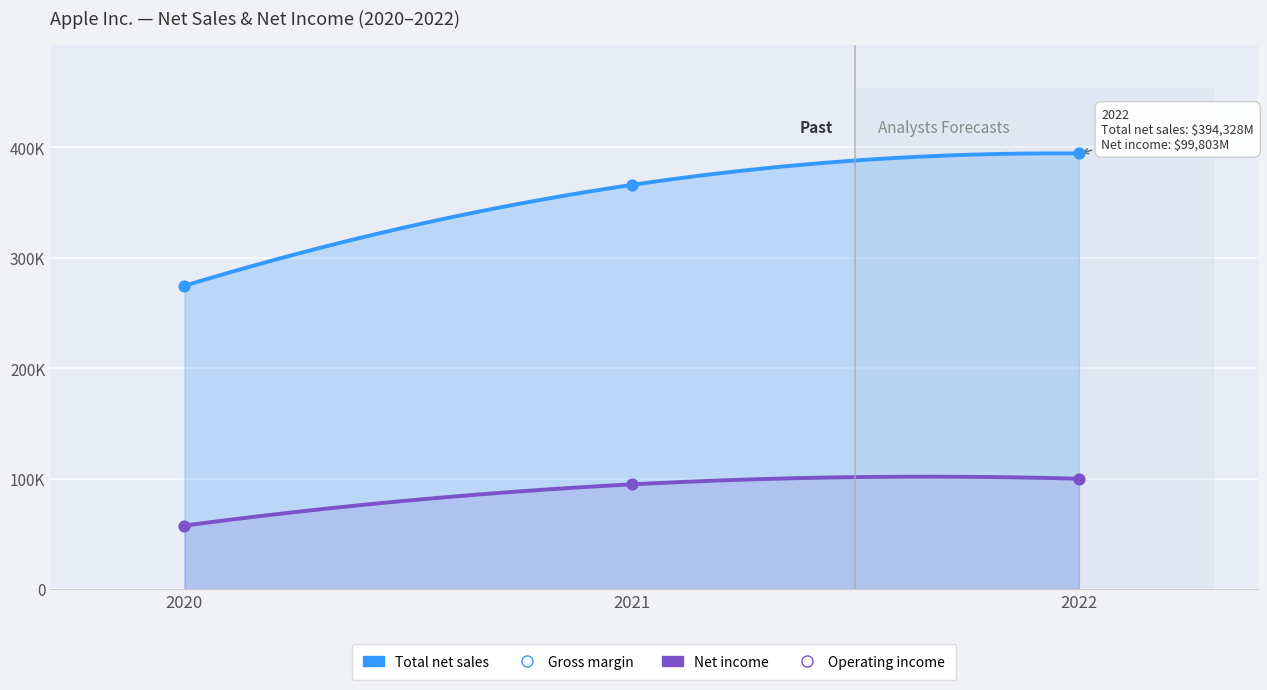

At which category is the sum across all series the highest?

2022